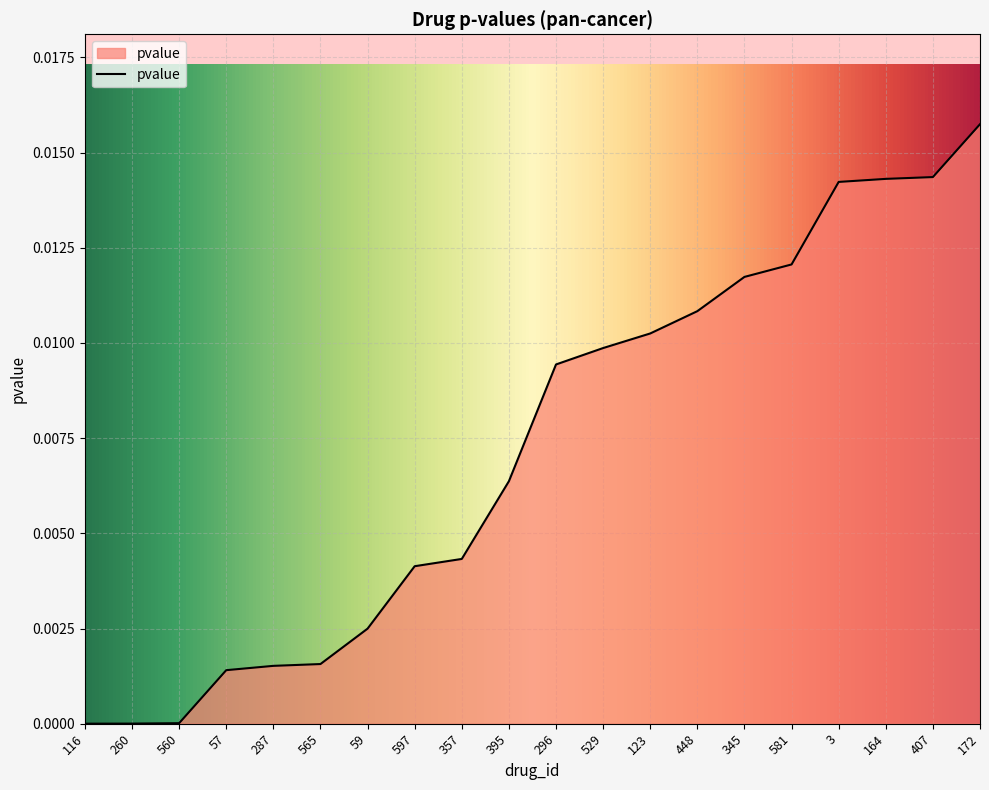

Between 597 and 529, which is larger?

529